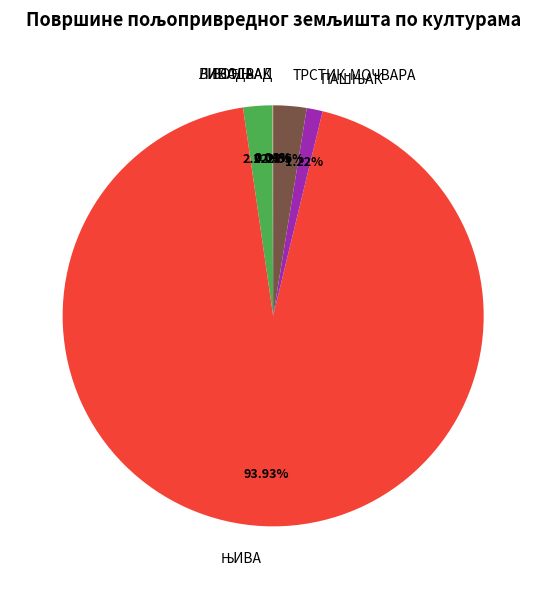

Is there any slice that represents more than half of the pie?

Yes